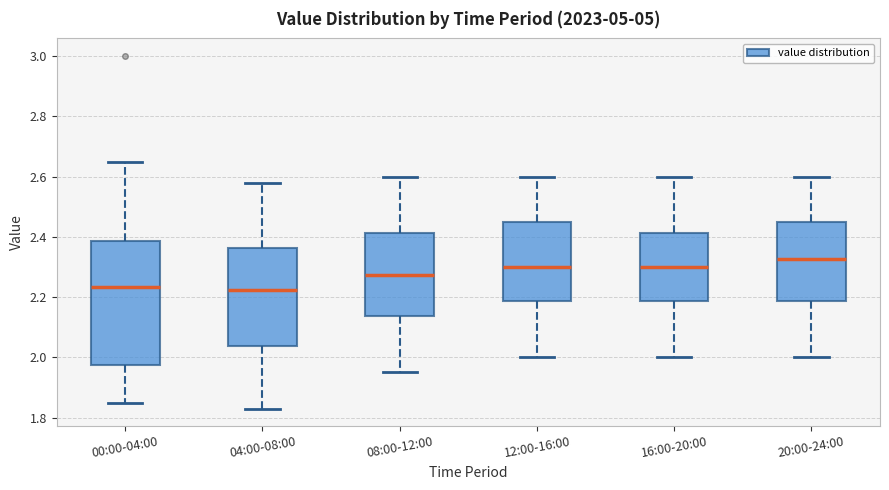

Which box's median line is the highest?

20:00-24:00